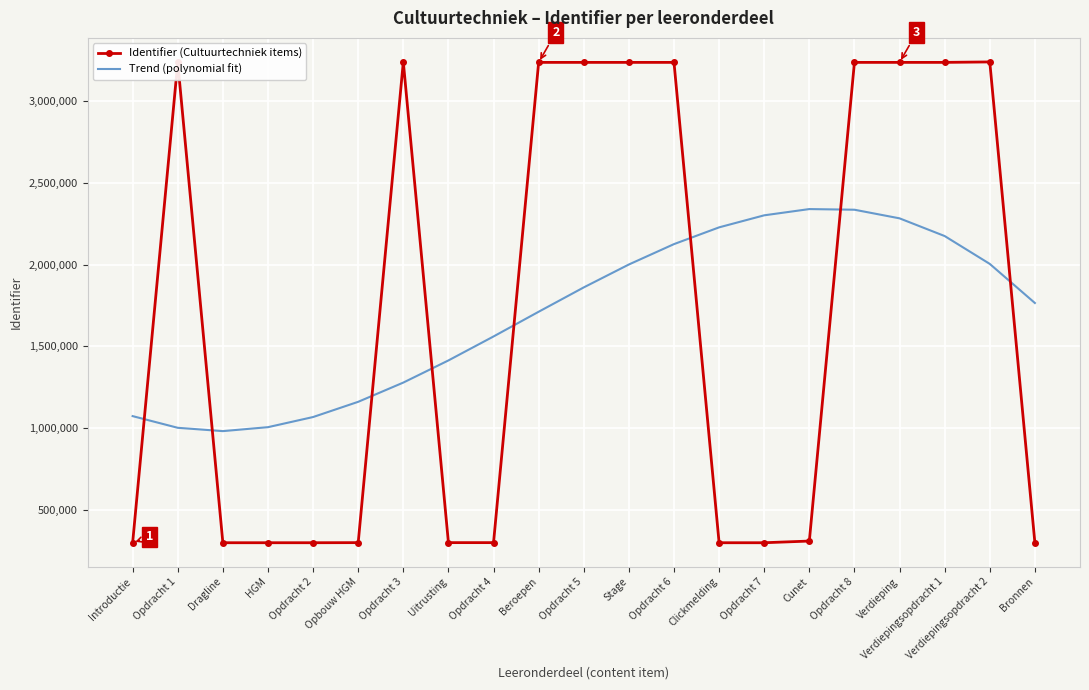

At which label does Identifier (Cultuurtechniek items) first exceed 308906?

Opdracht 1